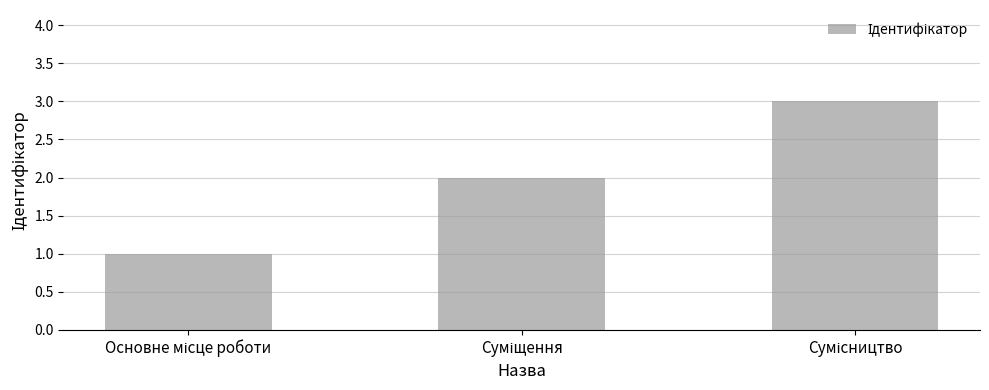

What is the greatest value displayed?

3